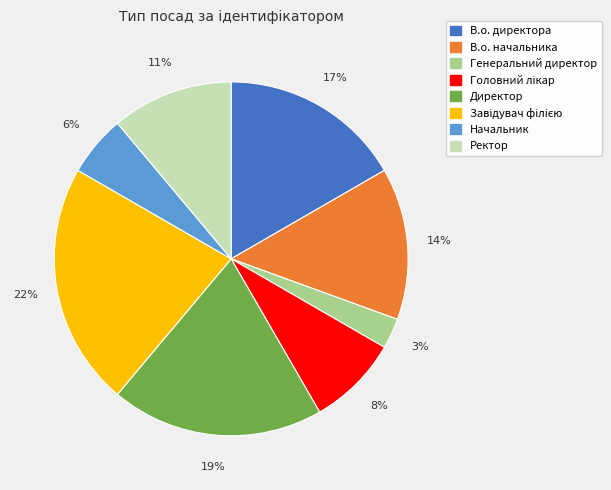

Is the sum of Директор and В.о. начальника greater than half?

No